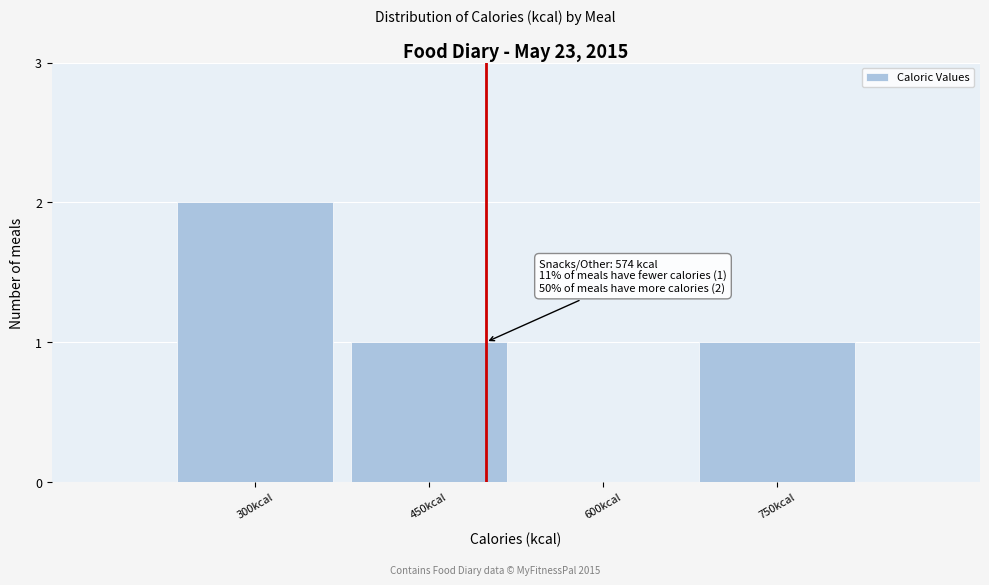

Reading left to right, extract all data points from this chart.

300kcal=2	450kcal=1	600kcal=0	750kcal=1